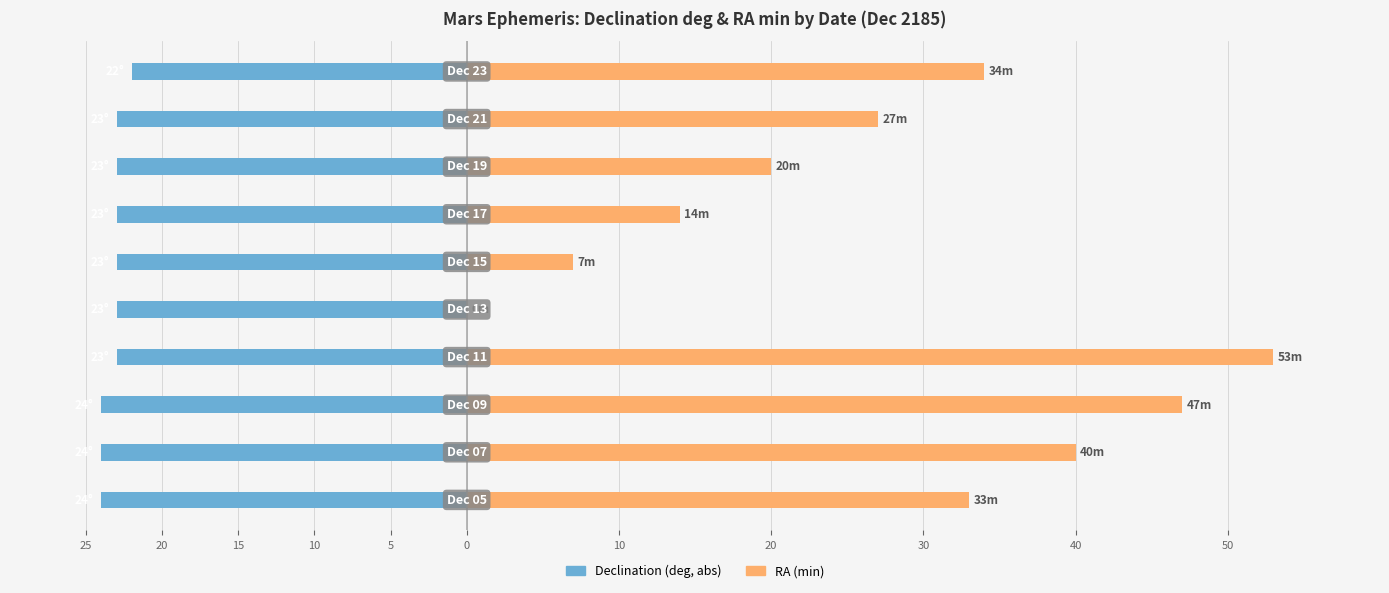

At 30, list the series in order from smallest to largest.

Declination (deg, abs), RA (min)